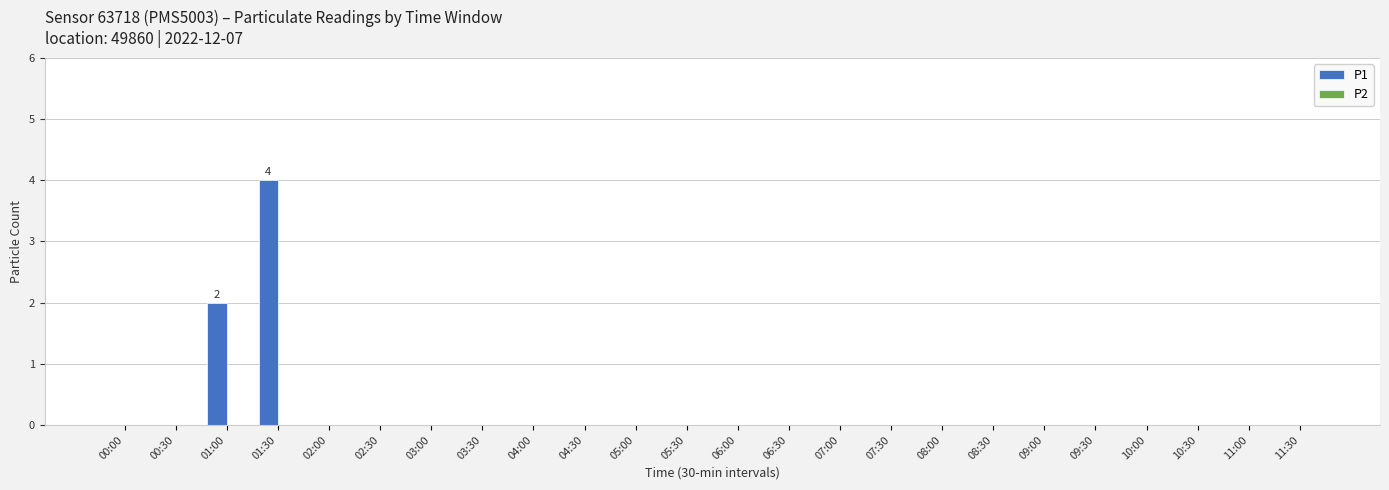

True or false: the data shows 1 at 01:30.

False